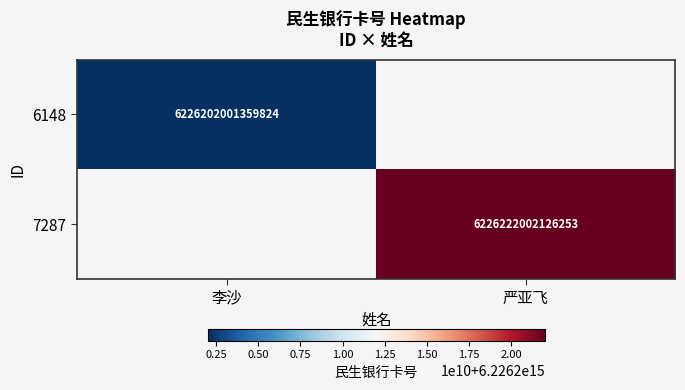

Is the value of 6148 at 李沙 greater than the value of 7287 at 严亚飞?

No